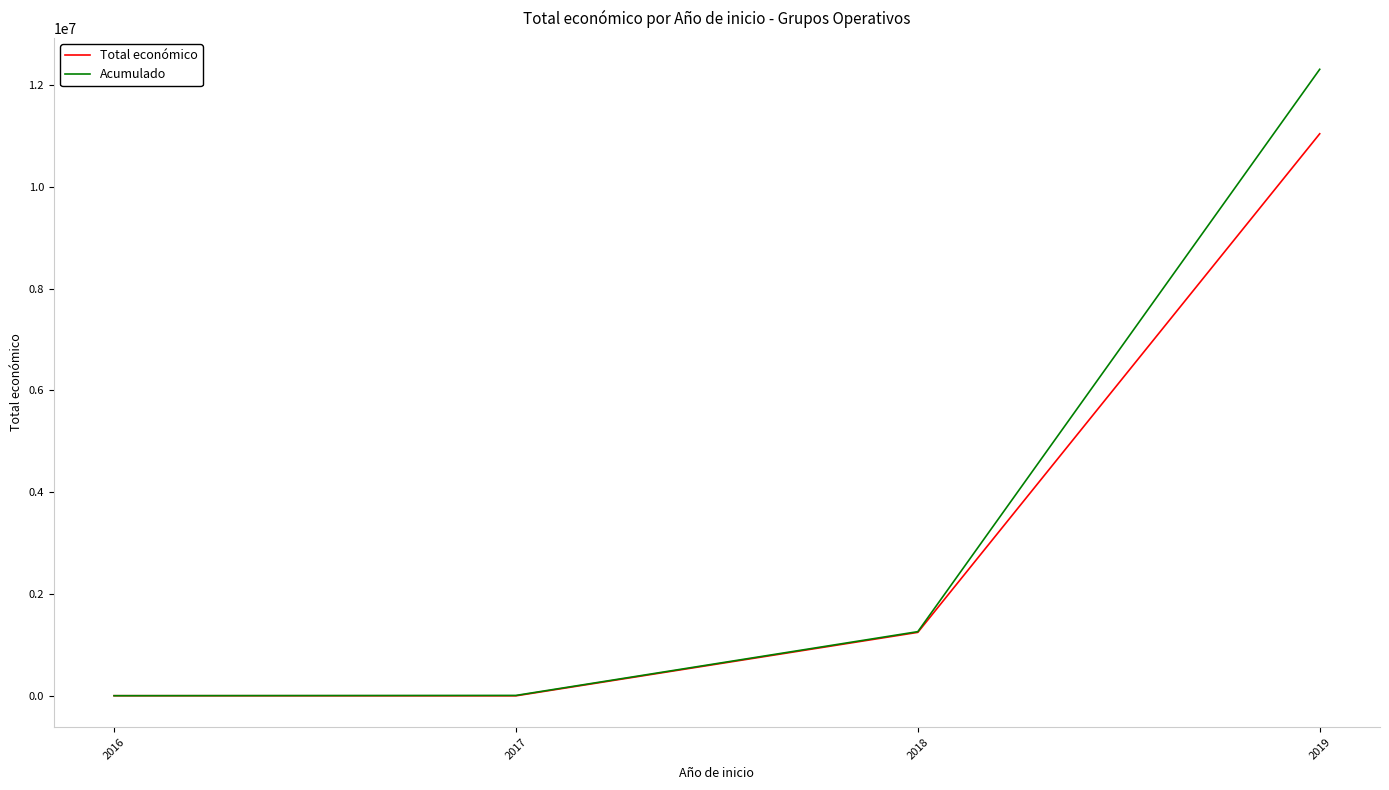

What value does the Total económico series have at 2016, to the nearest 10?

7980